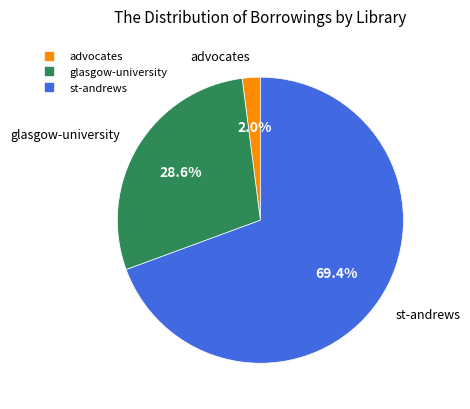

To the nearest percent, what percentage of the pie is st-andrews?

69%